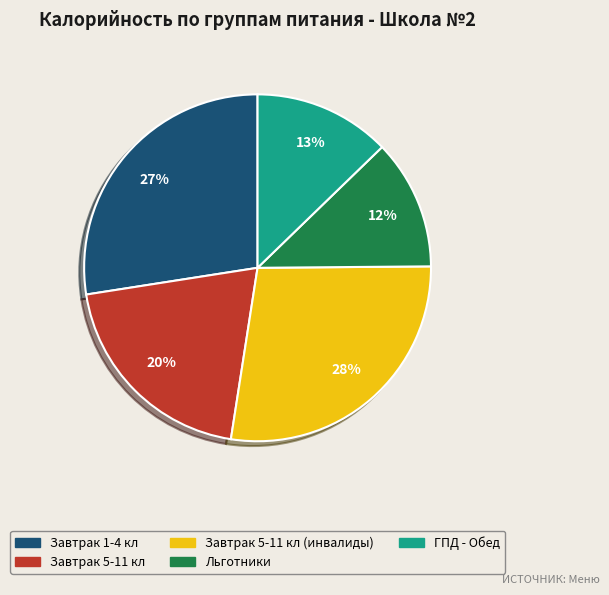

Is there any slice that represents more than half of the pie?

No